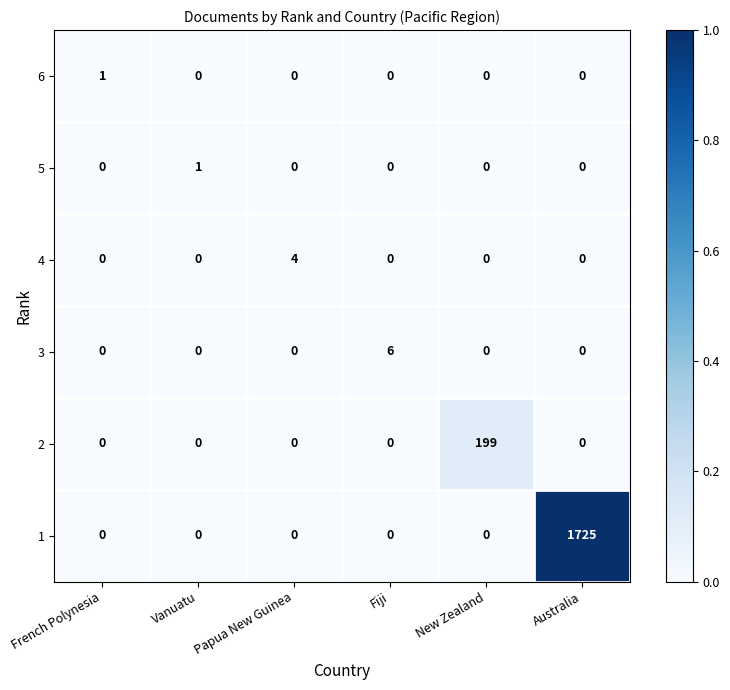

How many distinct data groups are displayed?

6